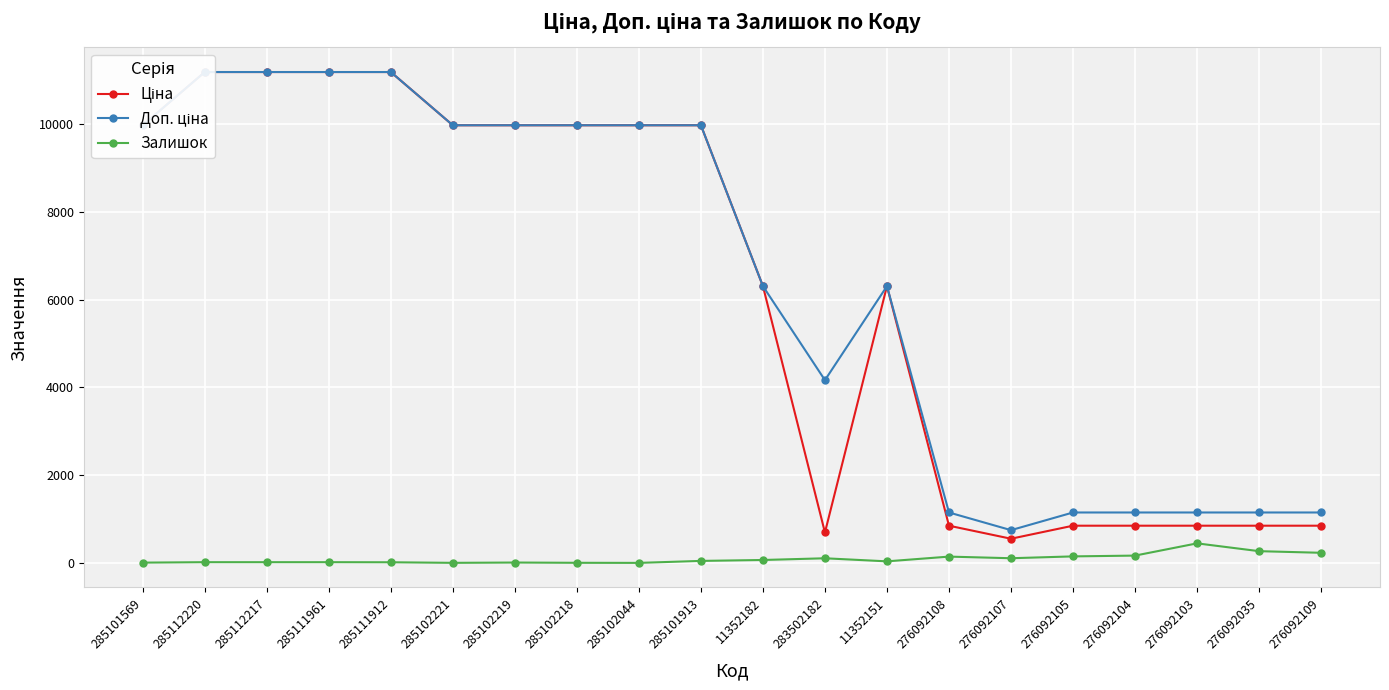

What is the sum of the Доп. ціна values at 285102221 and 285102218?

19950.0